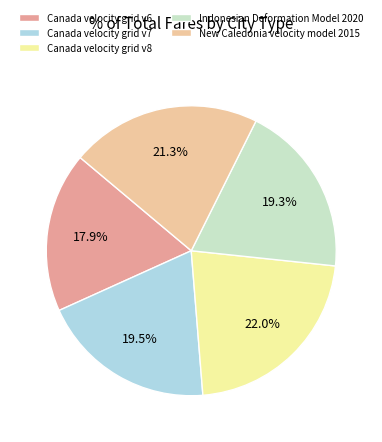

To the nearest percent, what is the difference between the largest and smallest slice percentages?

4%